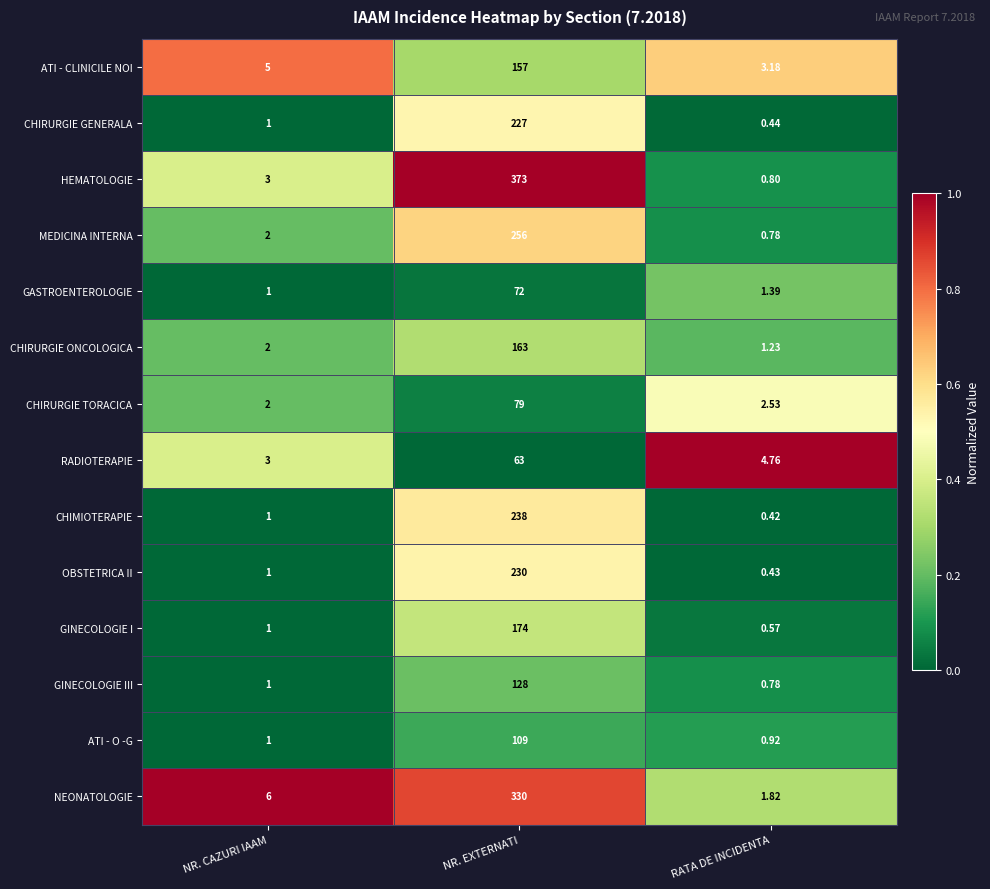

Which series has the largest total across all categories?

HEMATOLOGIE